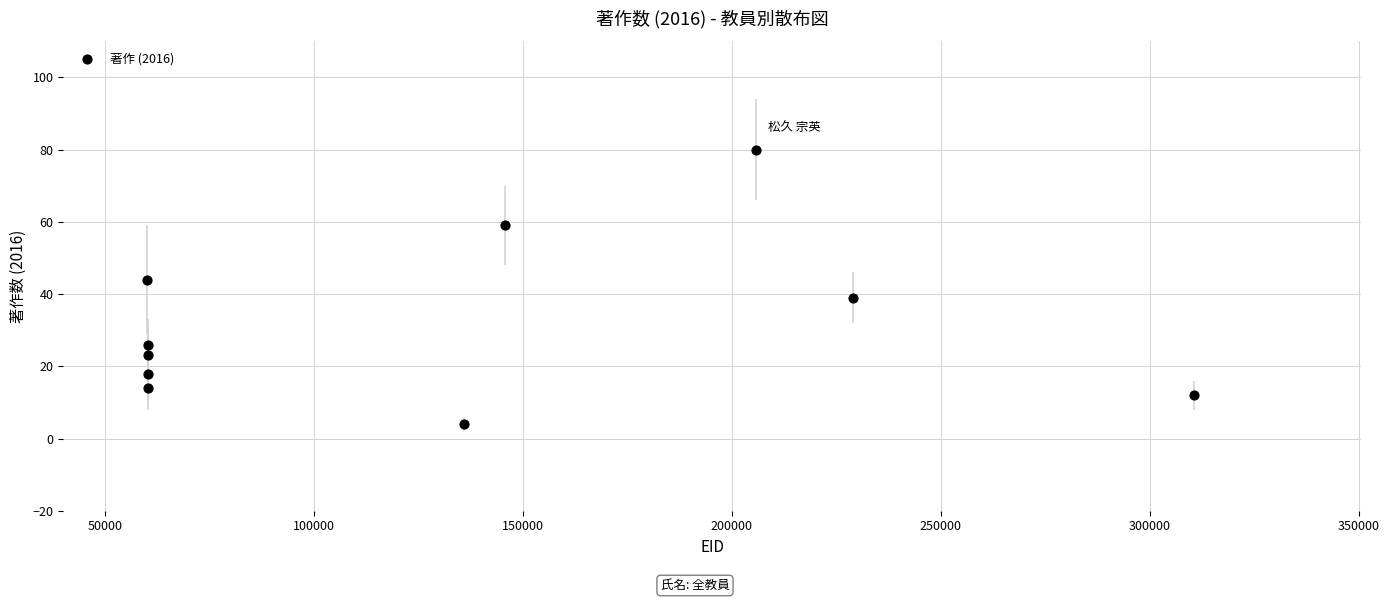

What is the average X value?

132837